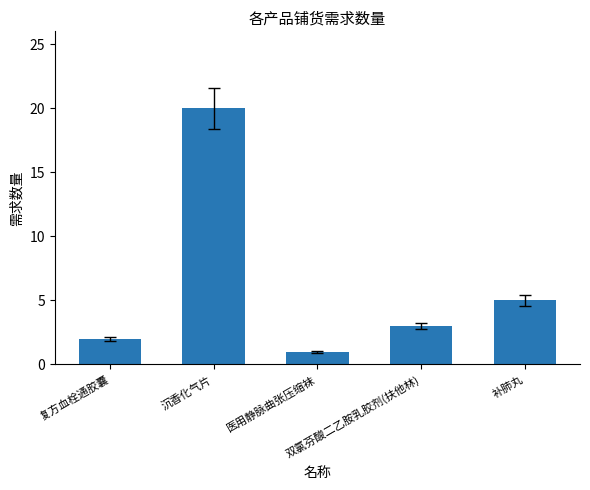

True or false: the data shows 5 at 补肺丸.

True